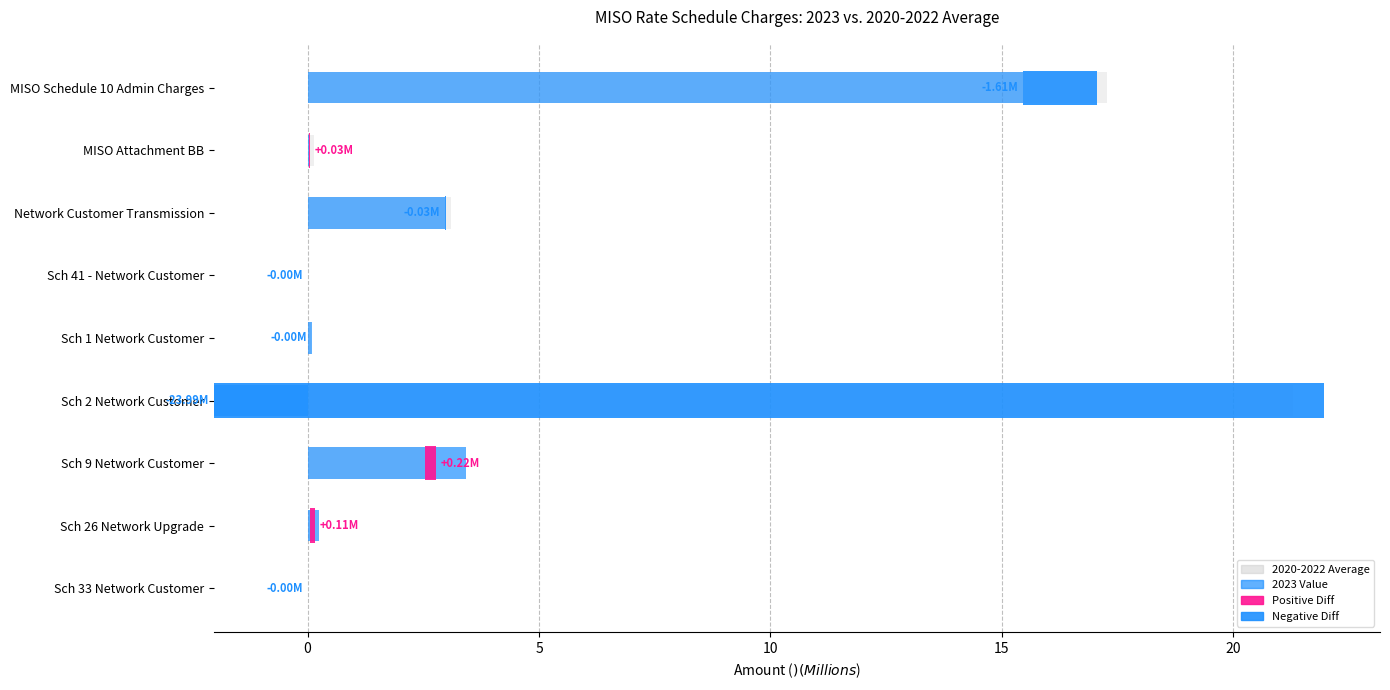

The 2020-2022 Average series shows 5.8 at MISO Schedule 10 Admin Charges. True or false?

False